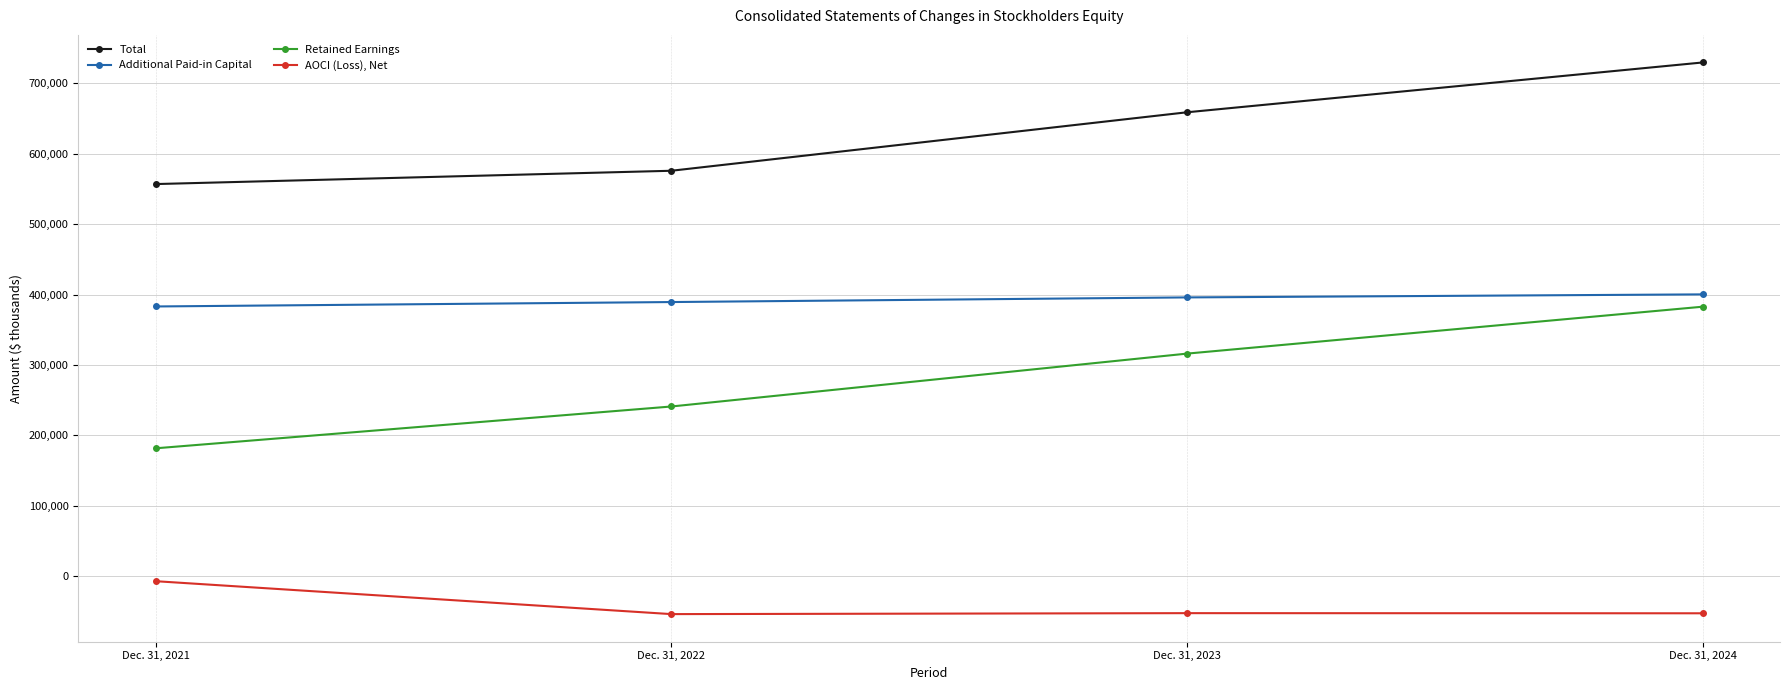

Which series has the widest spread of values?

Retained Earnings